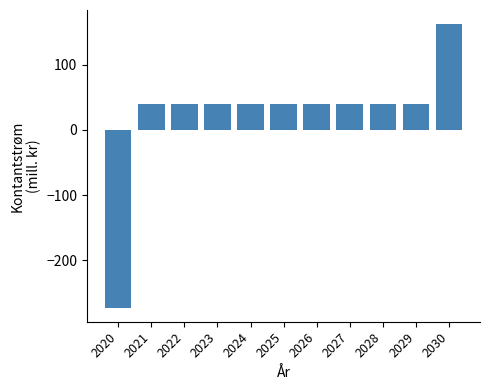

The value at 2022 is 15.1. True or false?

False